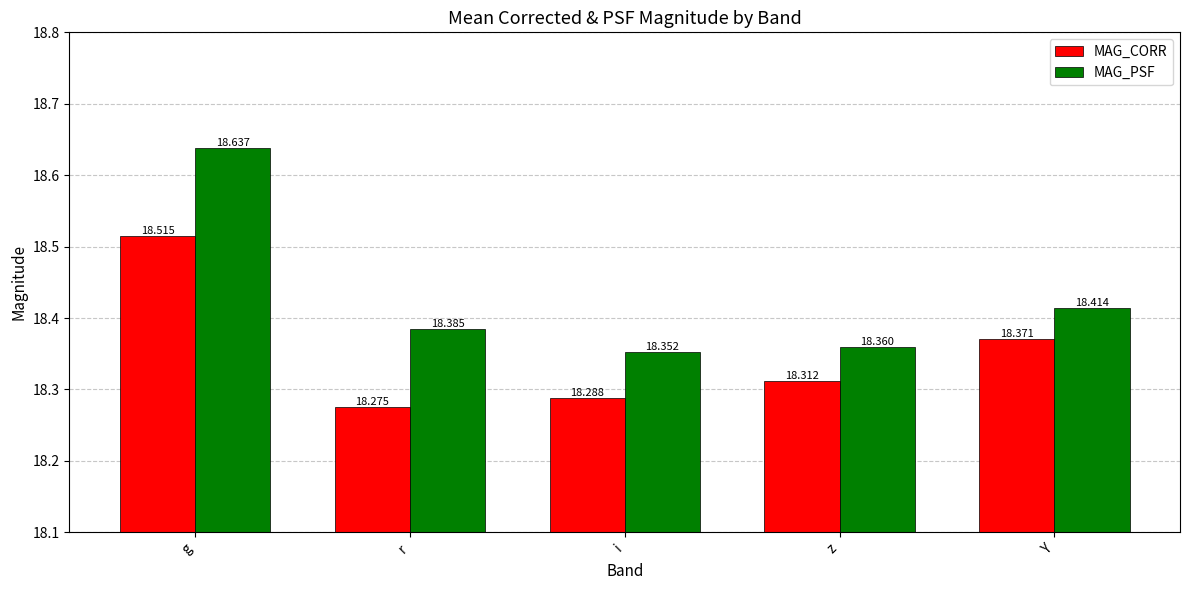

What is the greatest value displayed?

18.6